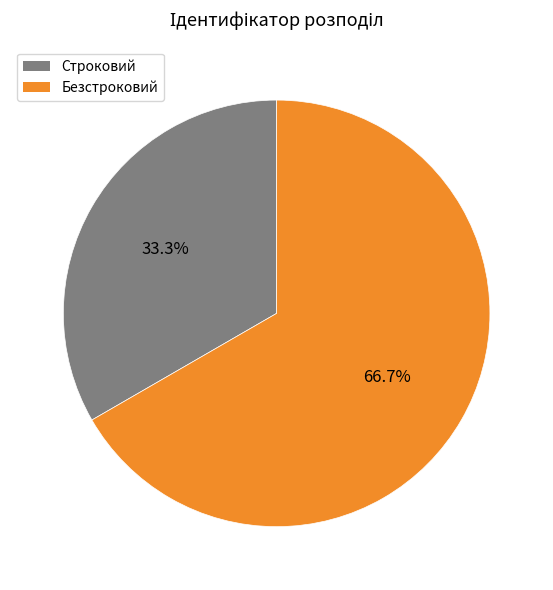

Rank the categories by value from highest to lowest.

Безстроковий, Строковий